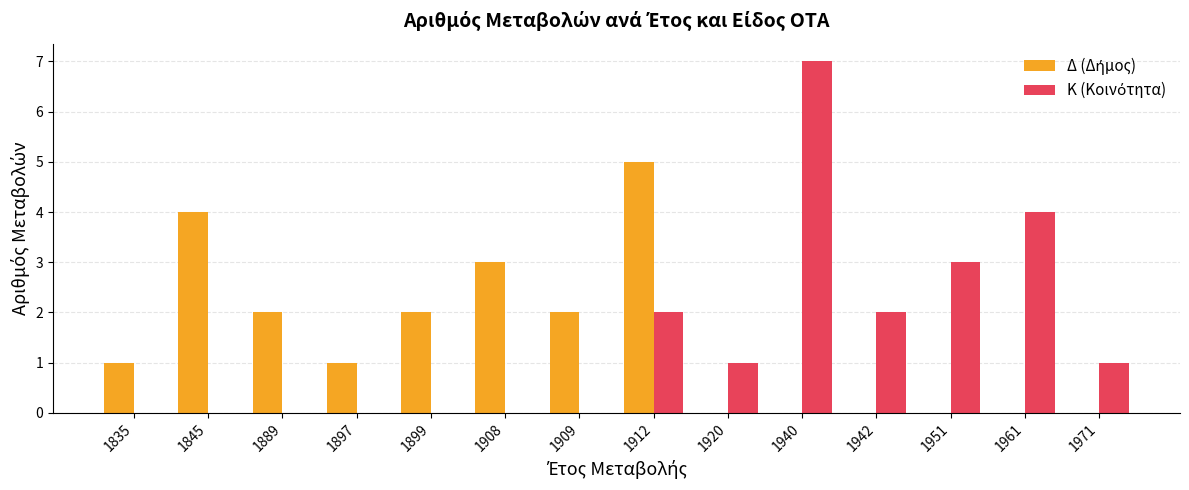

What is the greatest value displayed?

7